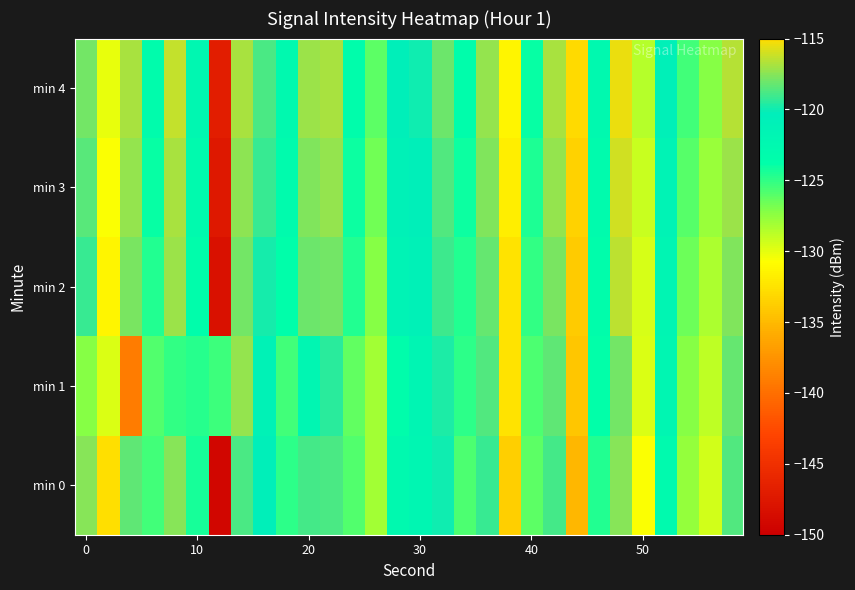

List the series in order of their peak value, highest first.

min 4, min 3, min 2, min 1, min 0